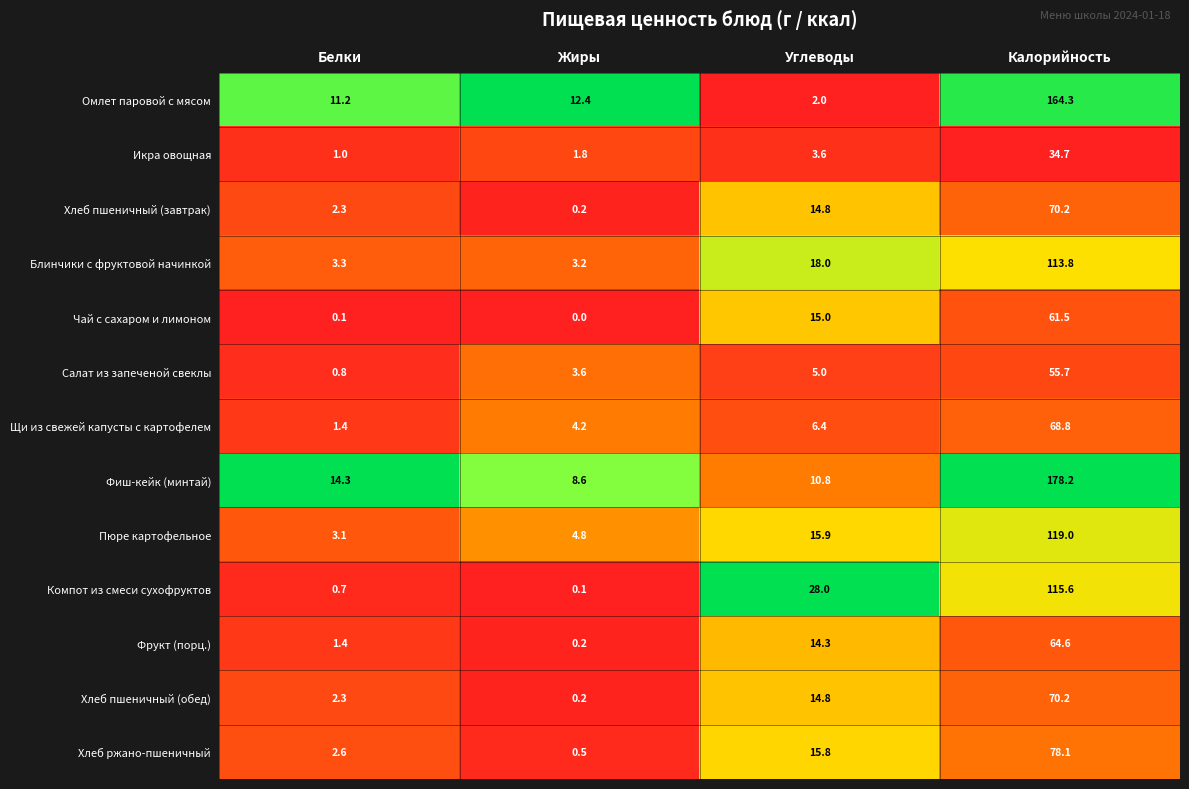

What is the sum of the Щи из свежей капусты с картофелем values at Жиры and Белки?

5.6